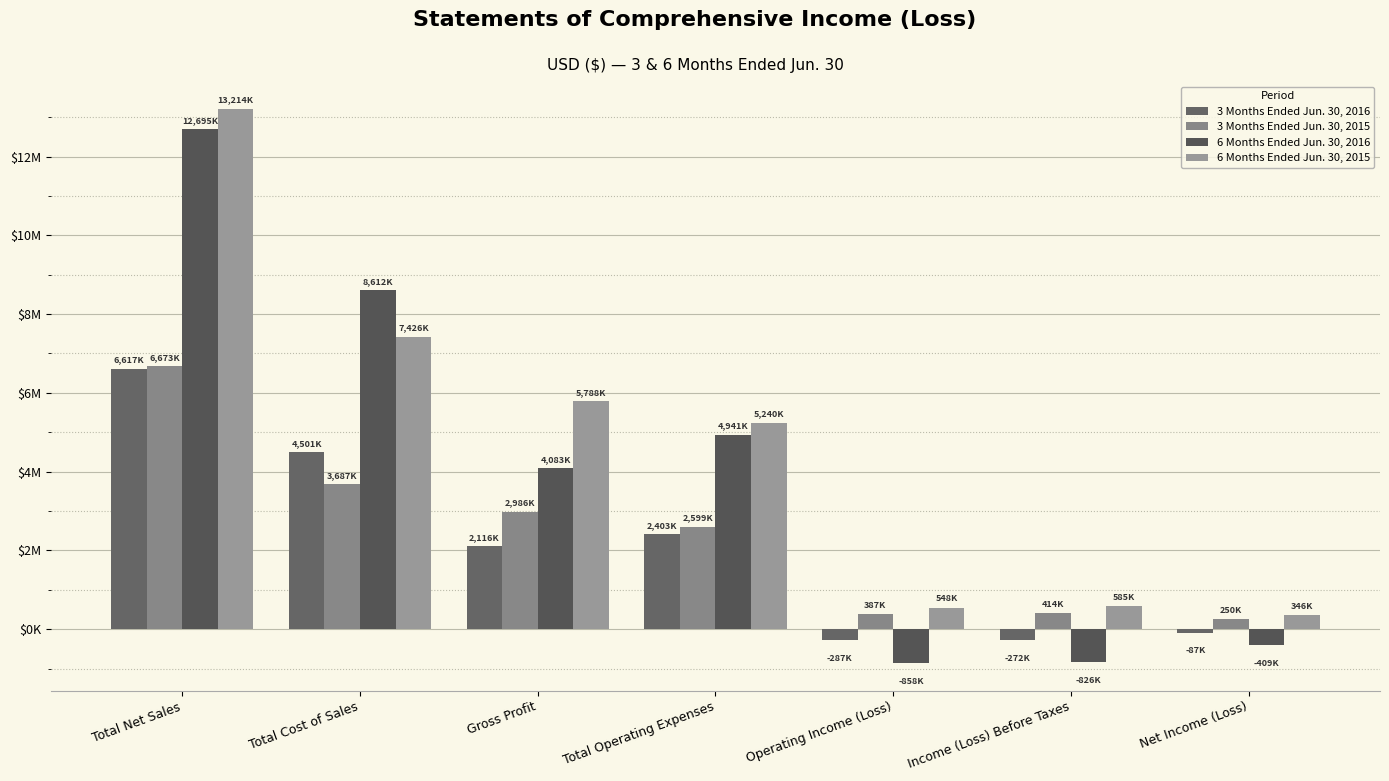

Are the bars horizontal?

No